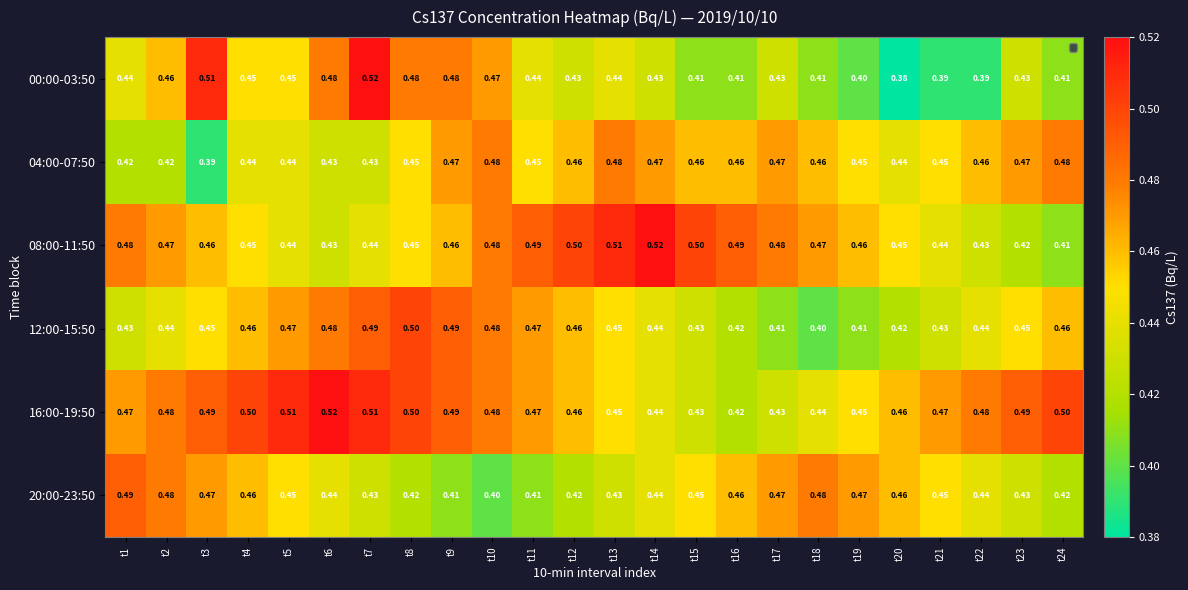

At which category is the sum across all series the highest?

t7